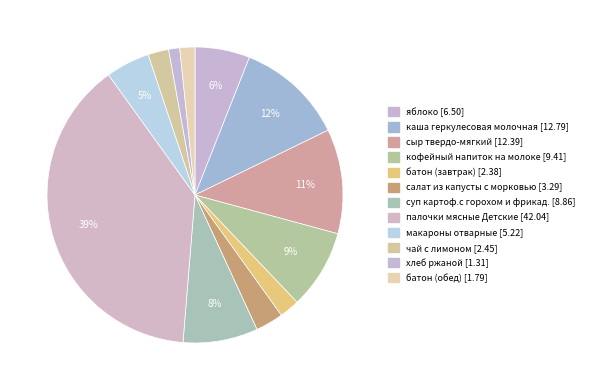

Which slice is the smallest?

хлеб ржаной